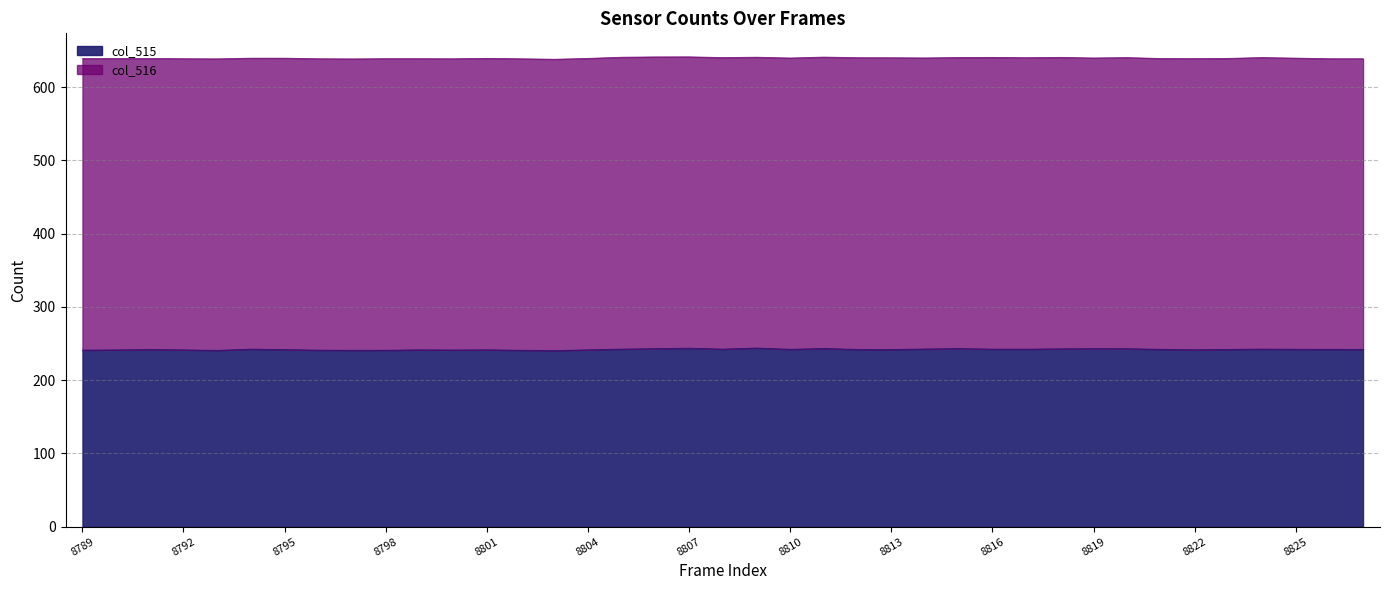

Rank the categories by value from highest to lowest.

8809, 8807, 8811, 8815, 8806, 8819, 8820, 8818, 8814, 8824, 8805, 8808, 8816, 8794, 8817, 8825, 8810, 8821, 8826, 8827, 8812, 8823, 8791, 8813, 8795, 8822, 8801, 8804, 8799, 8792, 8790, 8800, 8789, 8796, 8798, 8802, 8797, 8793, 8803